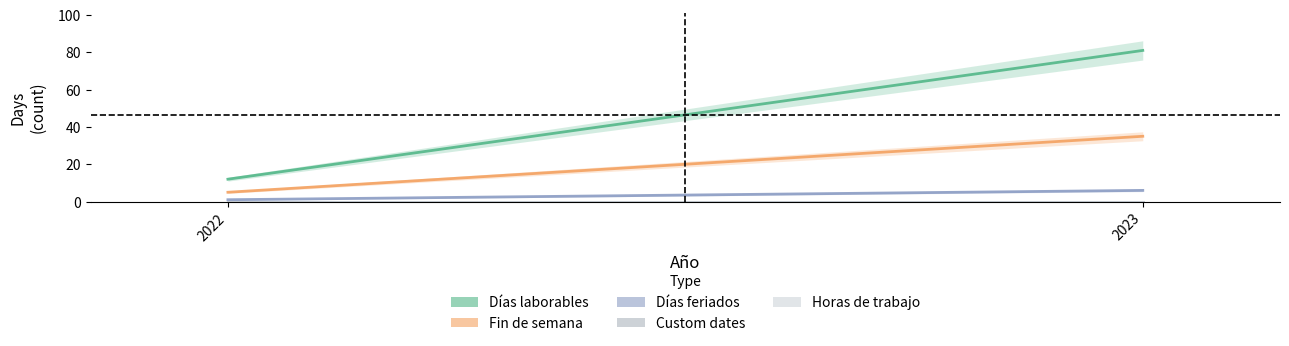

How many data points in Días laborables are less than 81?

1